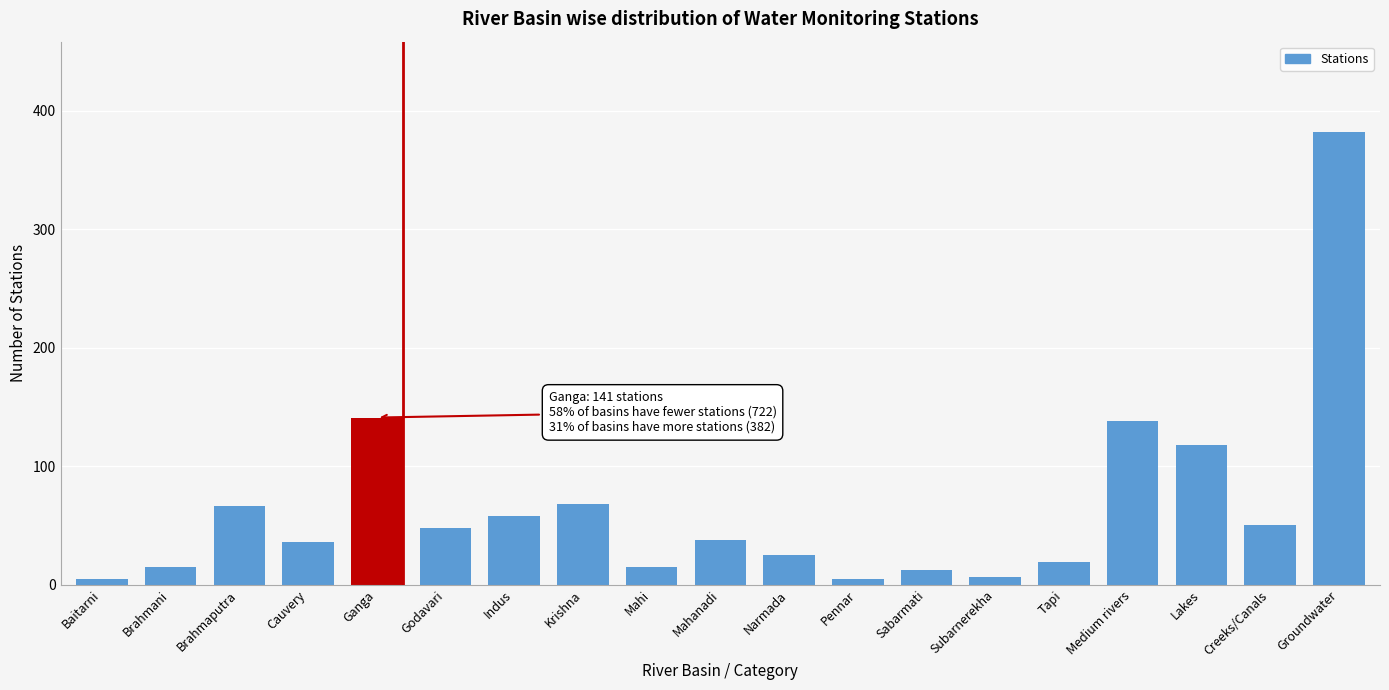

True or false: the data shows 15 at Mahi.

True